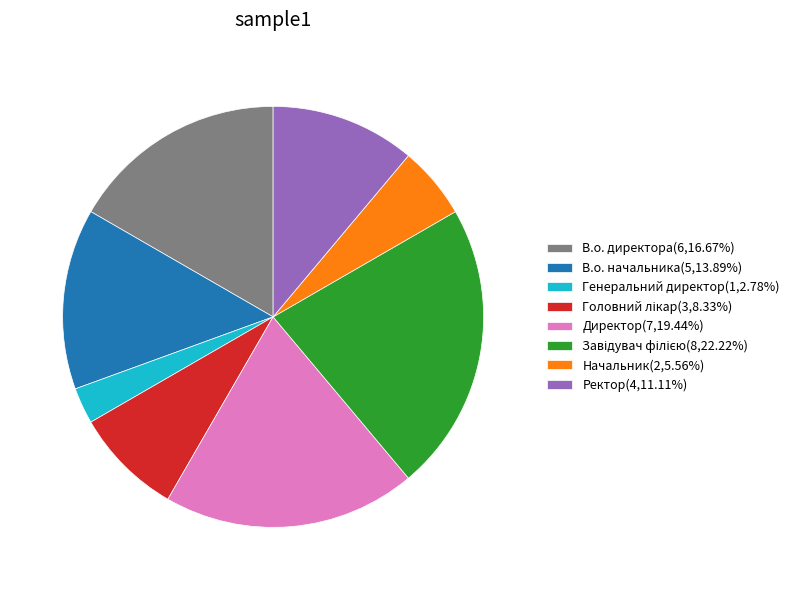

Is Начальник(2,5.56%) the majority of the pie?

No